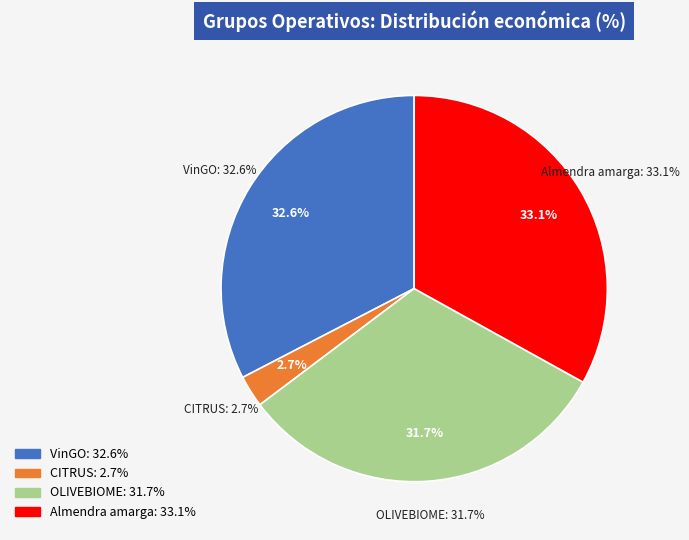

To the nearest percent, what is the combined percentage of Almendra amarga and OLIVEBIOME?

65%